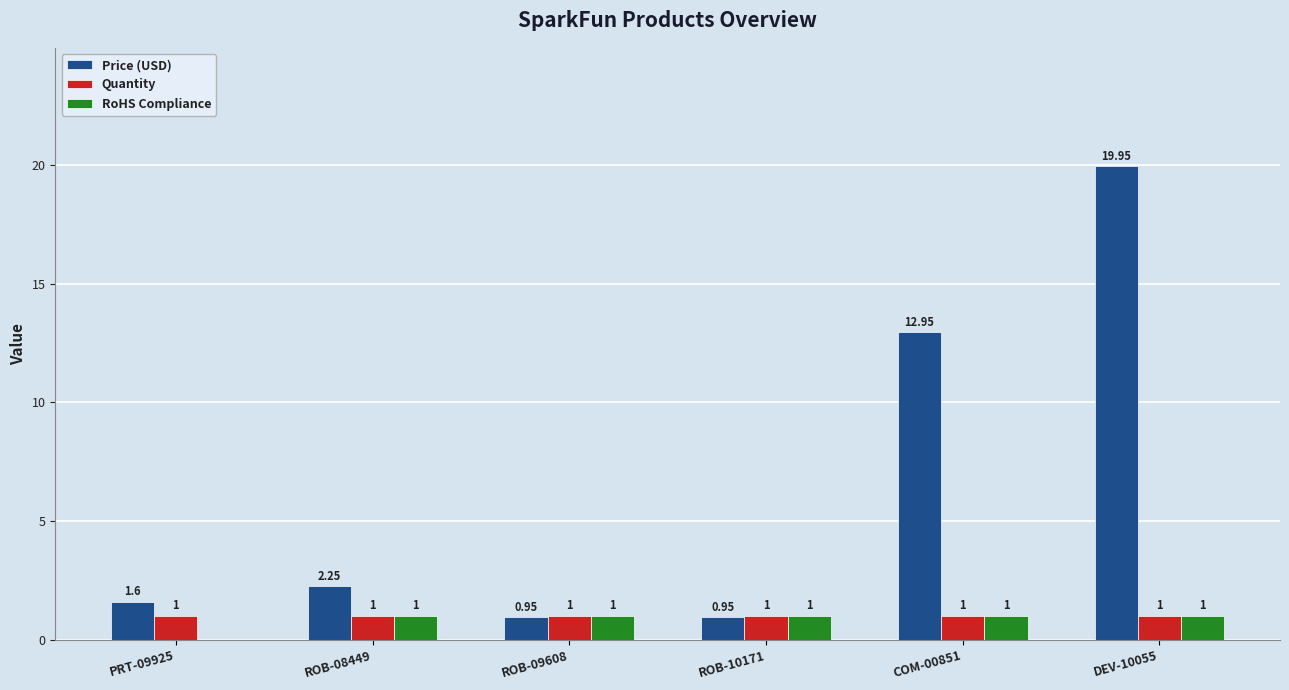

At which category is the sum across all series the highest?

DEV-10055